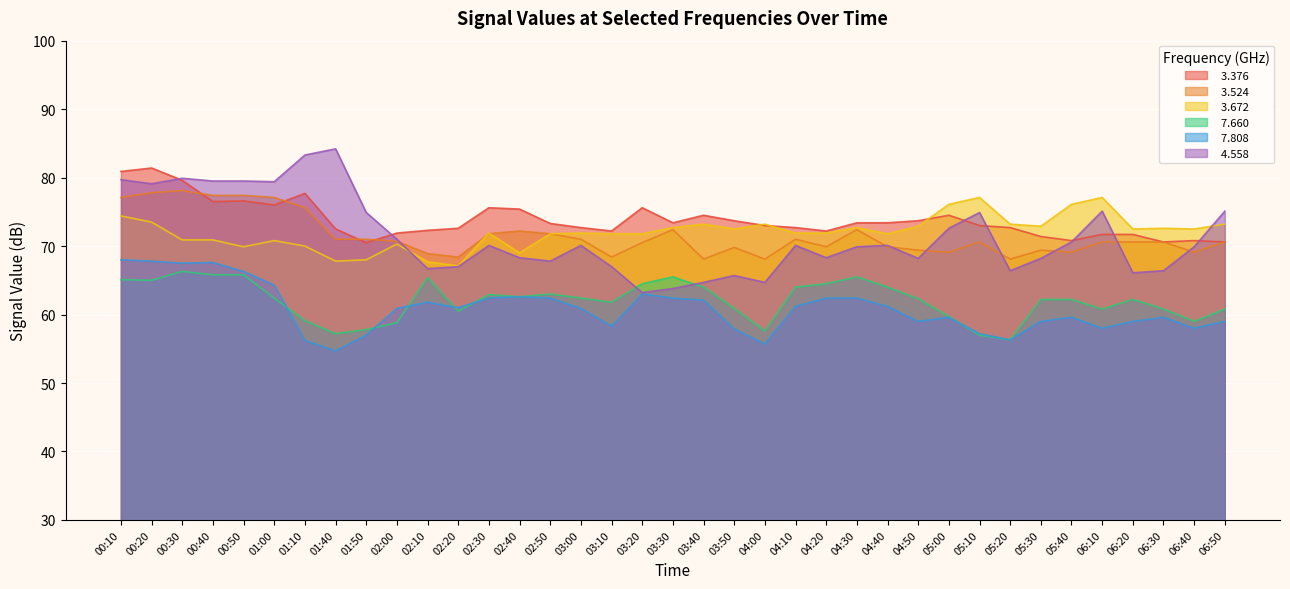

The   7.660 series shows 40.0 at 06:50. True or false?

False